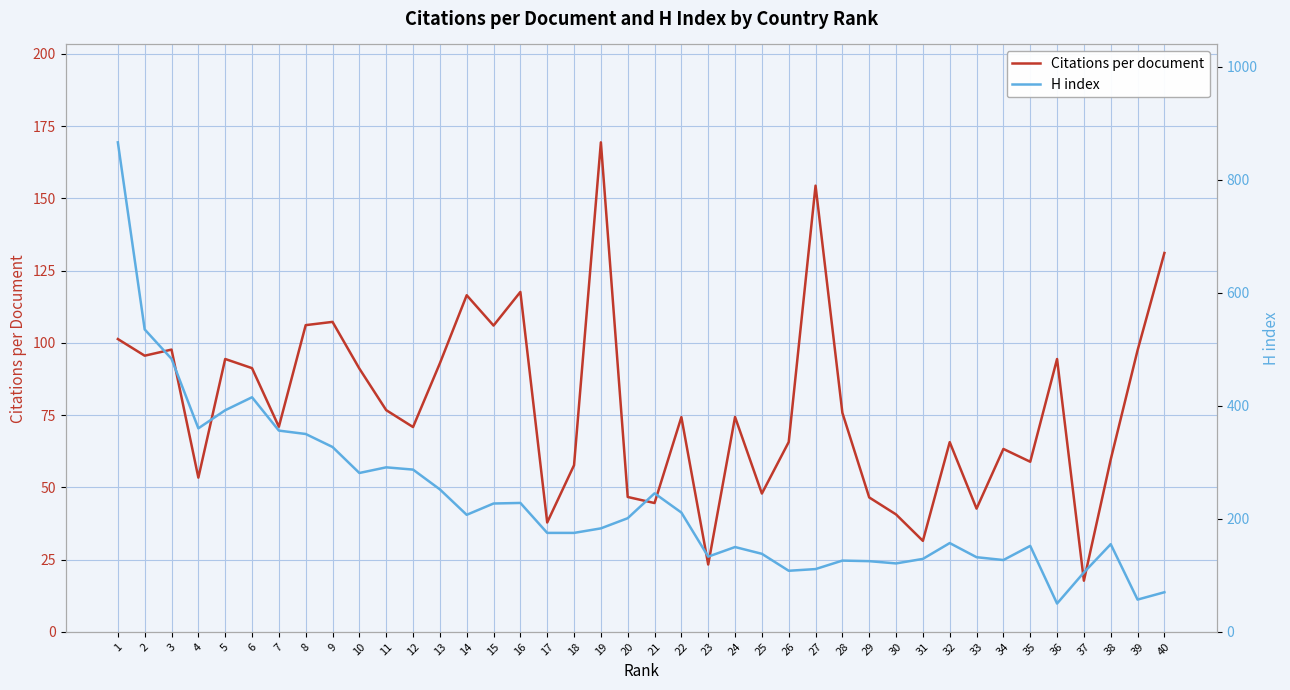

Between 26 and 38, which series saw the biggest shift?

H index